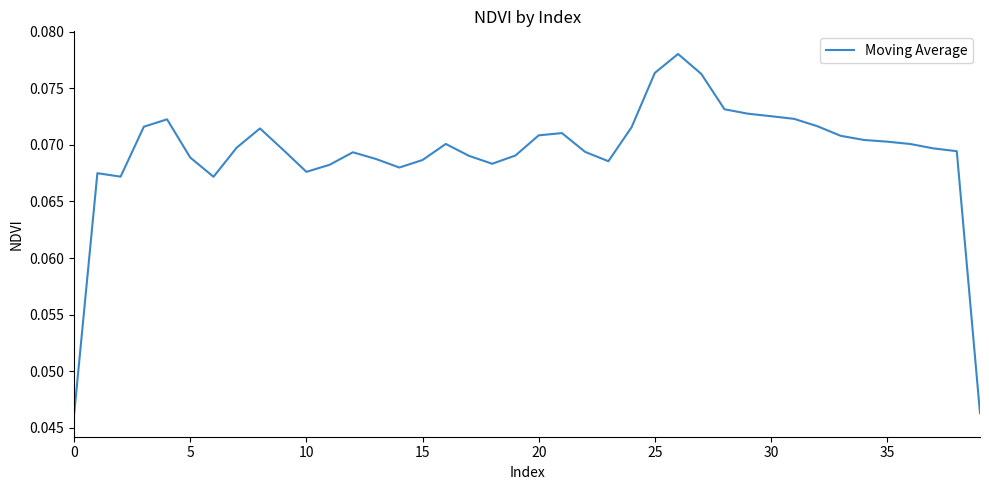

How many points are higher than both their immediate neighbors (excluding endpoints)?

7